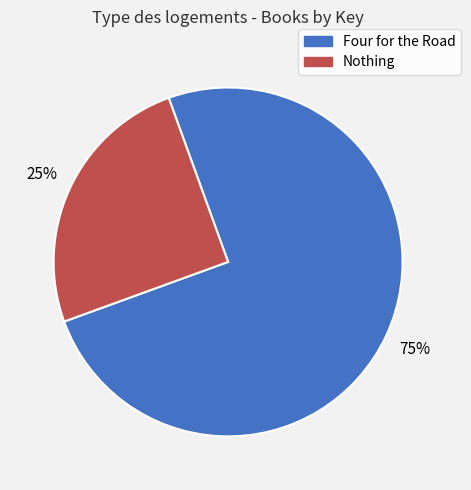

True or false: Four for the Road accounts for 64% of the total.

False